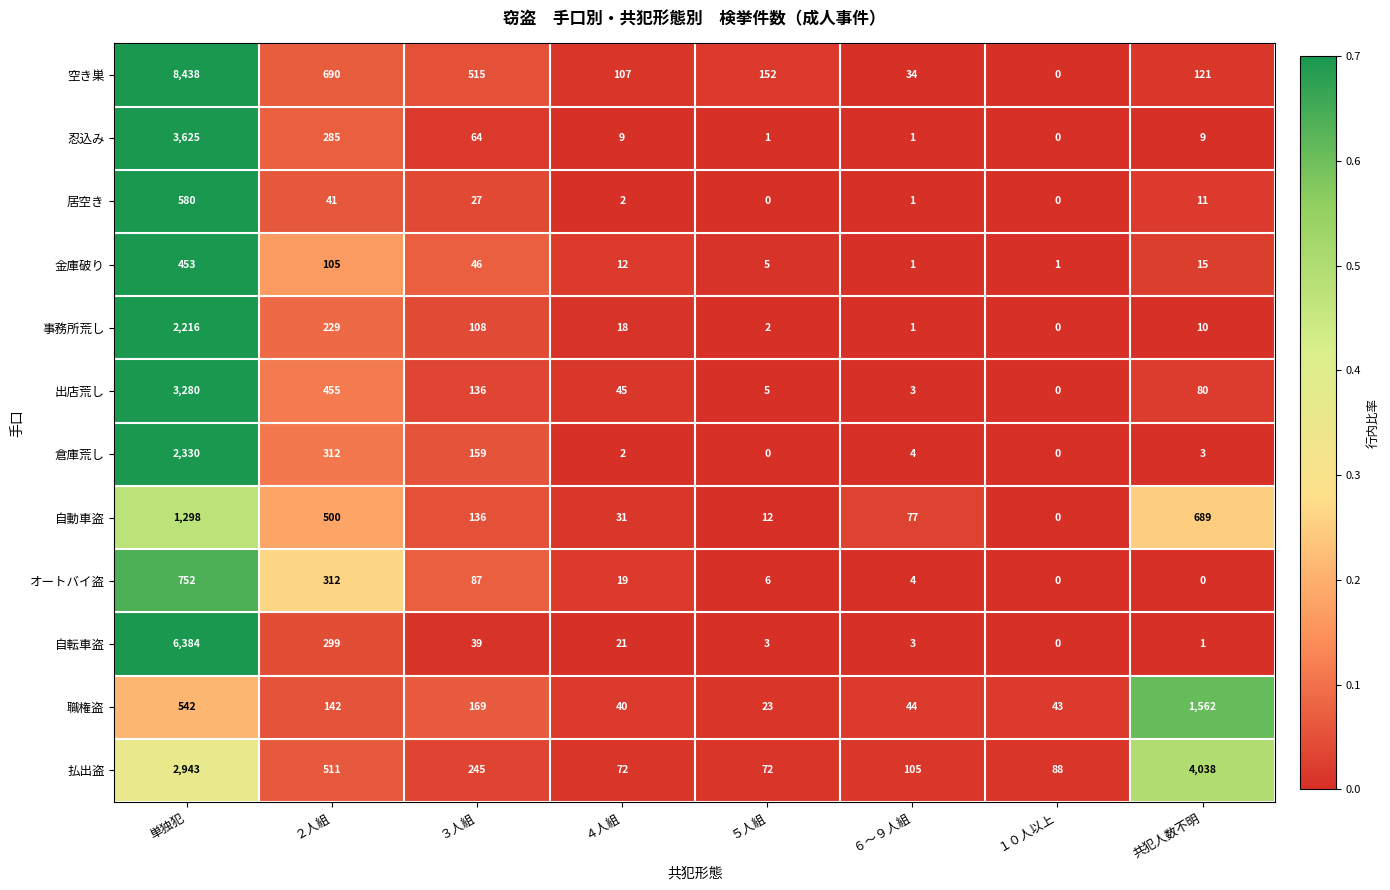

How many series are shown in this chart?

12